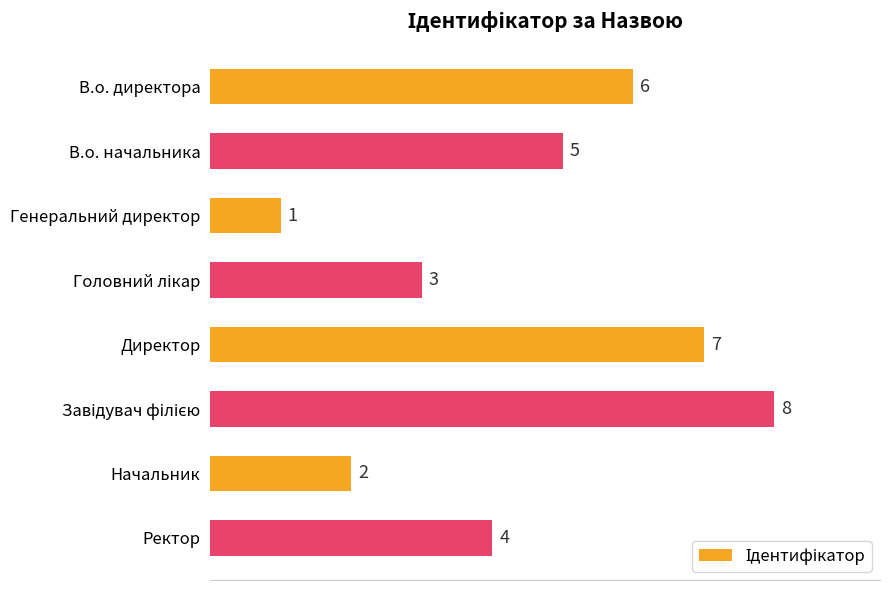

True or false: the data shows 2 at Начальник.

True